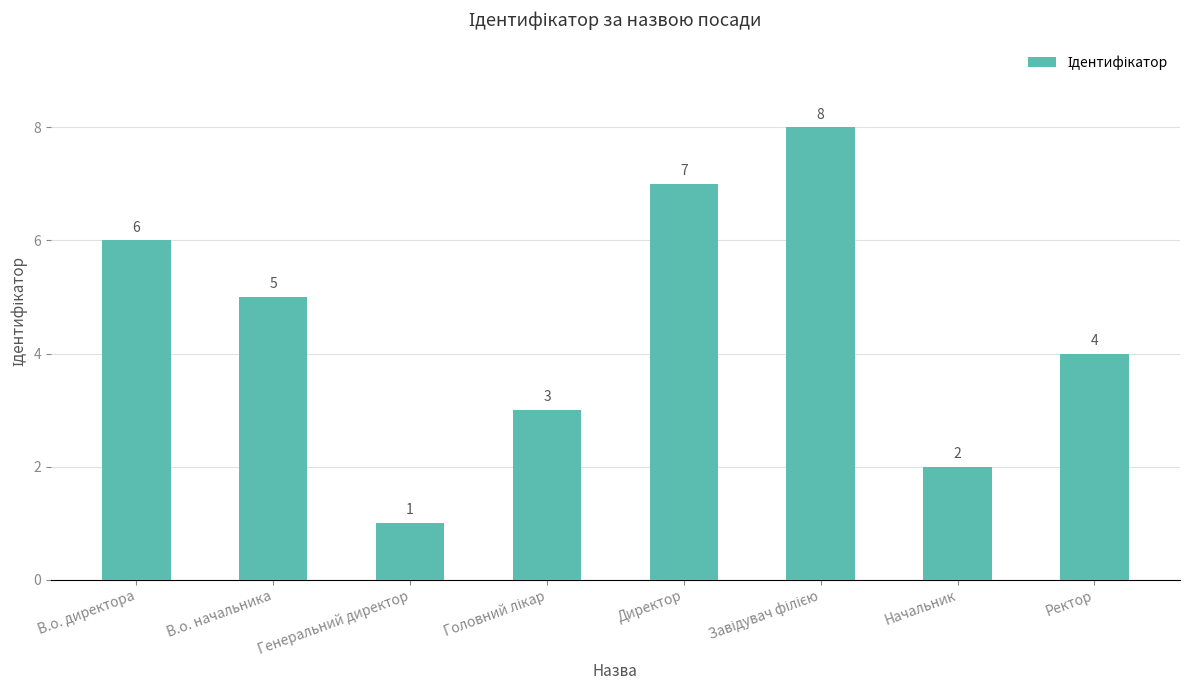

What position from the left is Начальник?

7